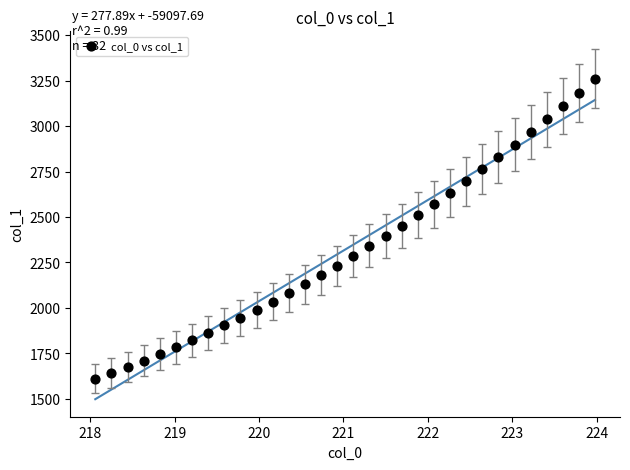

What is the range of Y values (max minus min)?

1650.4